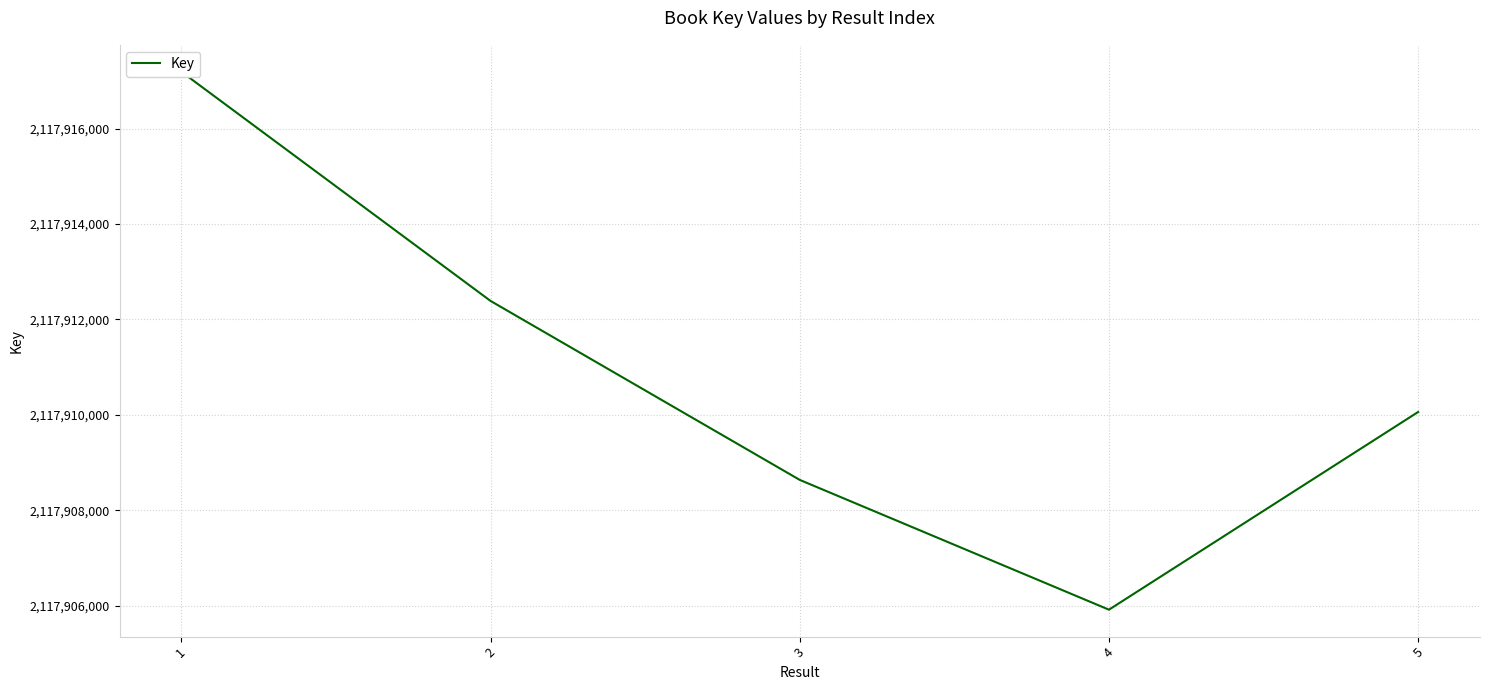

How many data points are less than 2117910060?

2